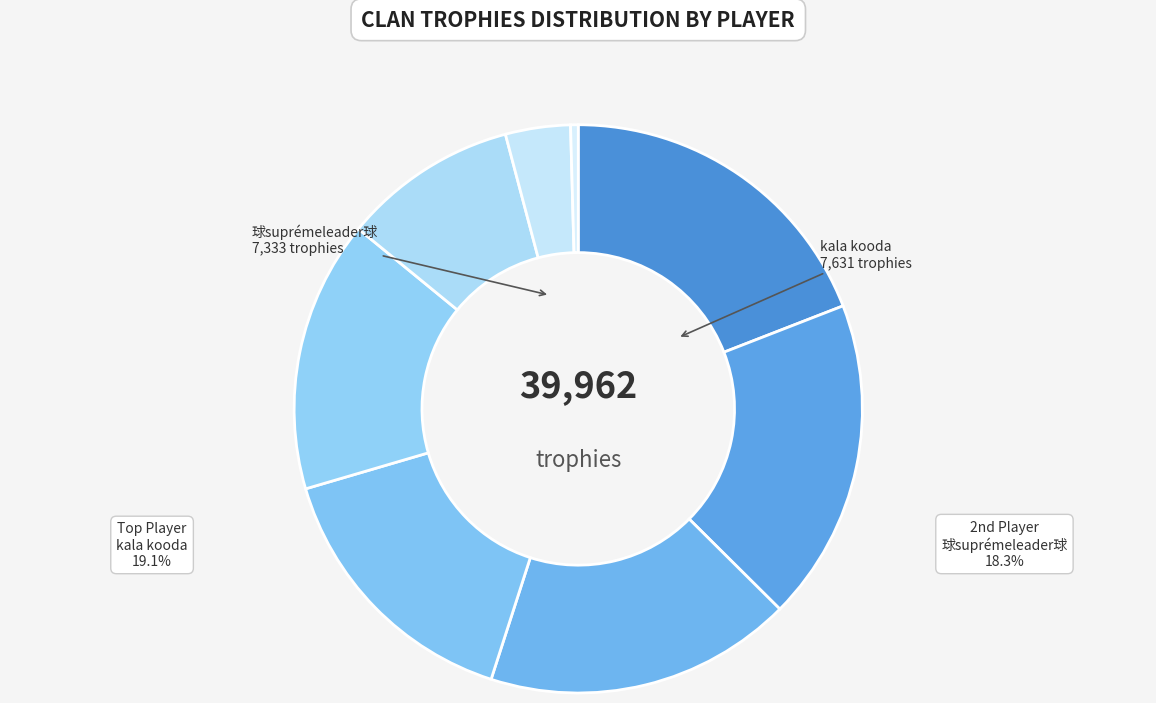

Count the number of slices in the pie.

8